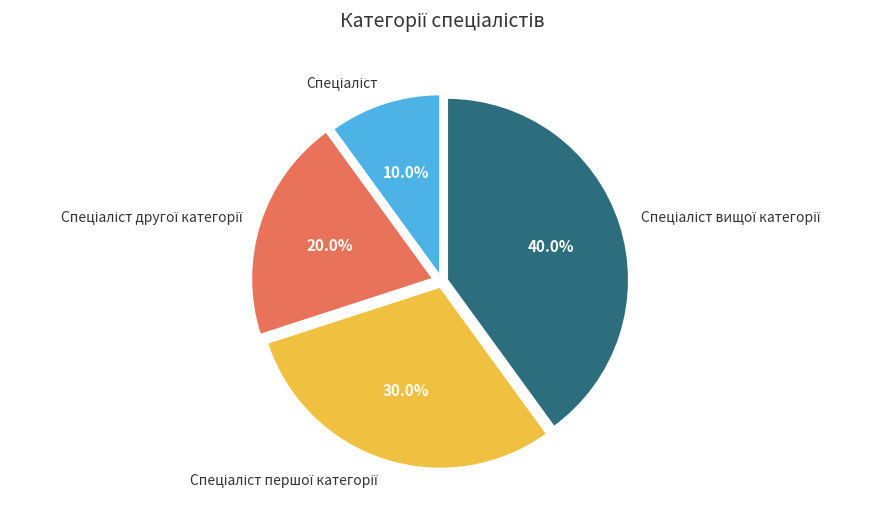

Is there any slice that represents more than half of the pie?

No